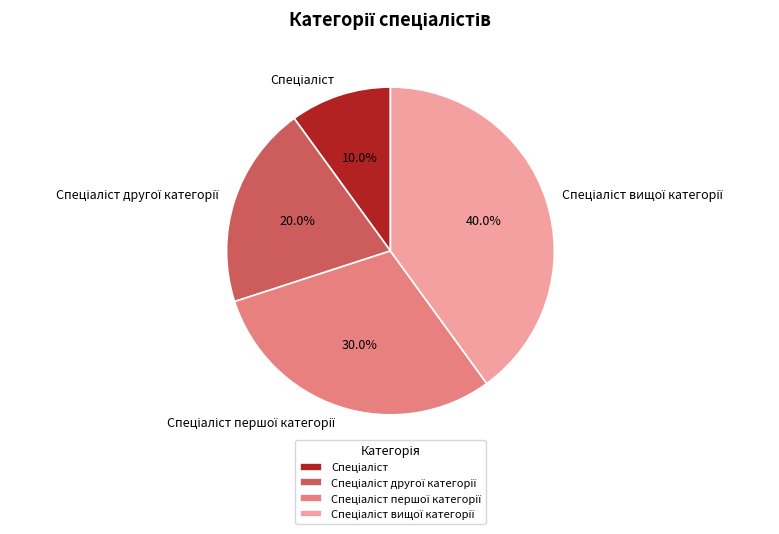

Is there a majority slice in this chart?

No